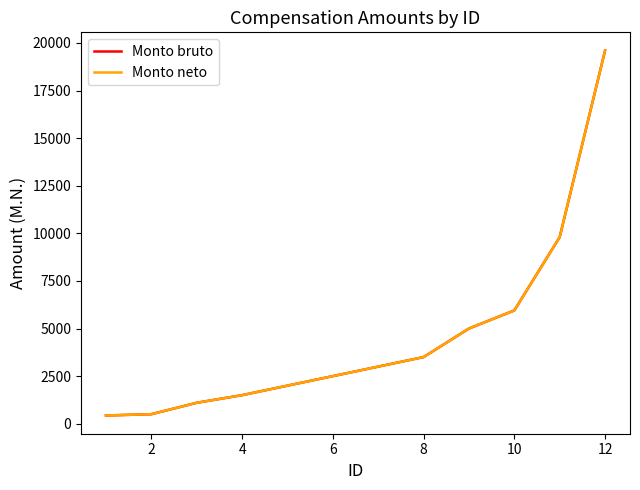

What is the value of the Monto neto point at the 8th from the left?

3500.0